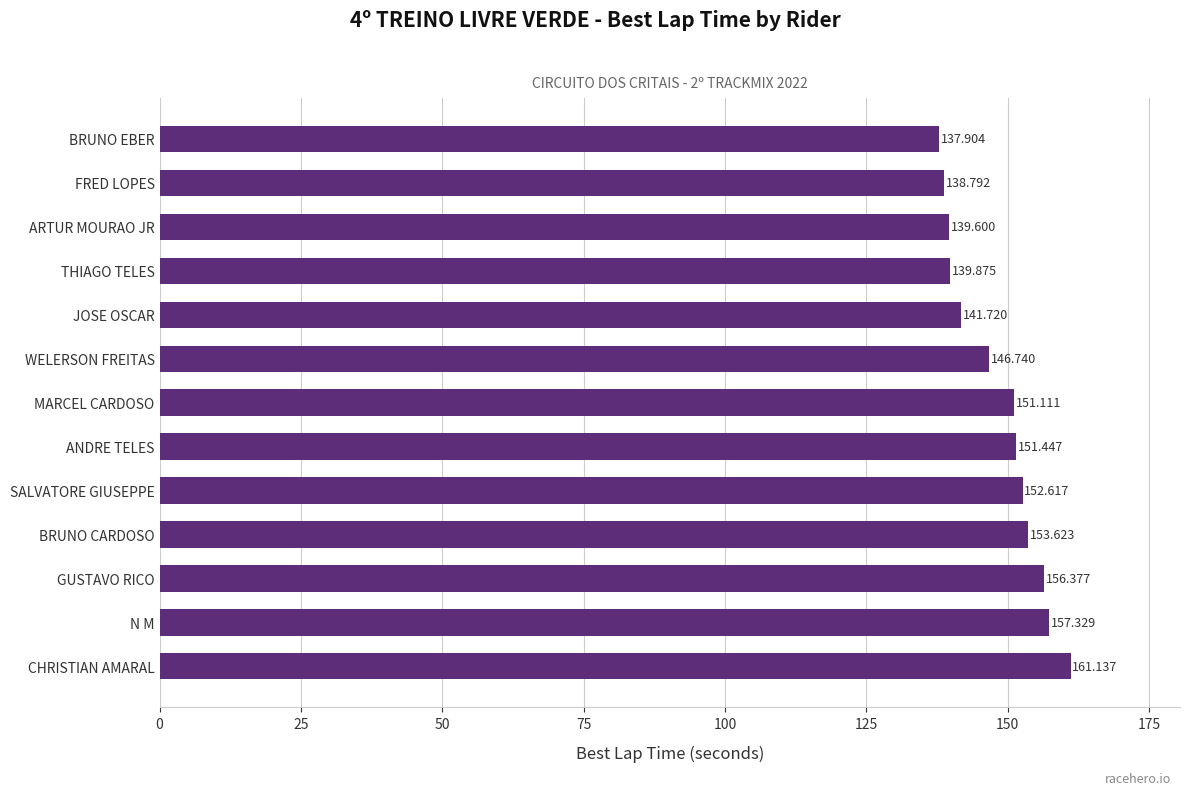

Between WELERSON FREITAS and MARCEL CARDOSO, which is larger?

MARCEL CARDOSO